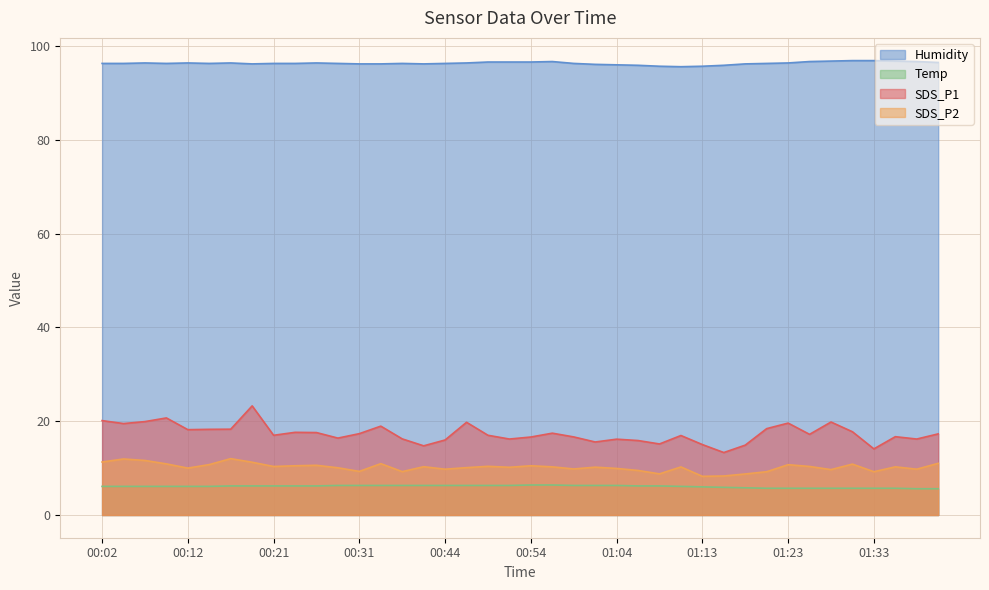

What is the difference between the maximum and minimum values in the Temp series?

0.8